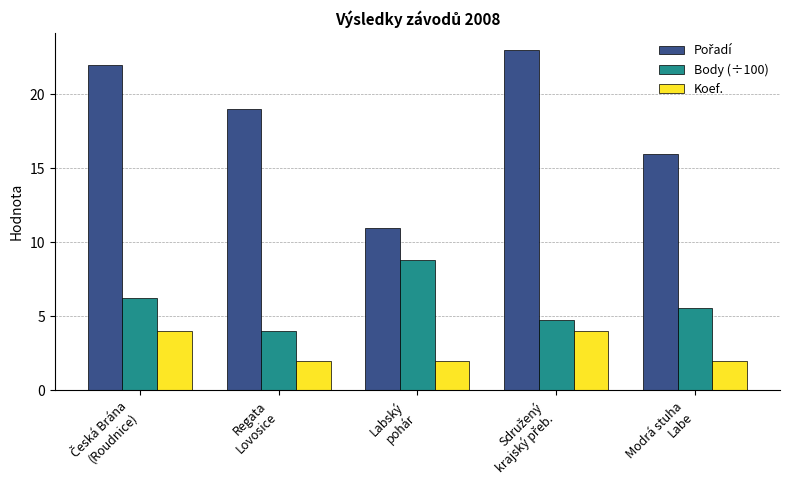

What is the average value of the Koef. series?

2.8